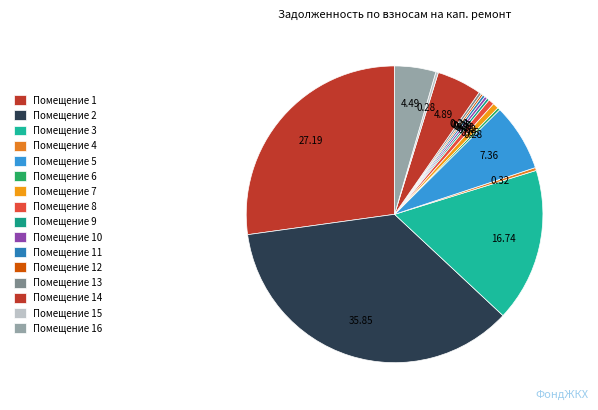

Count the number of slices in the pie.

16